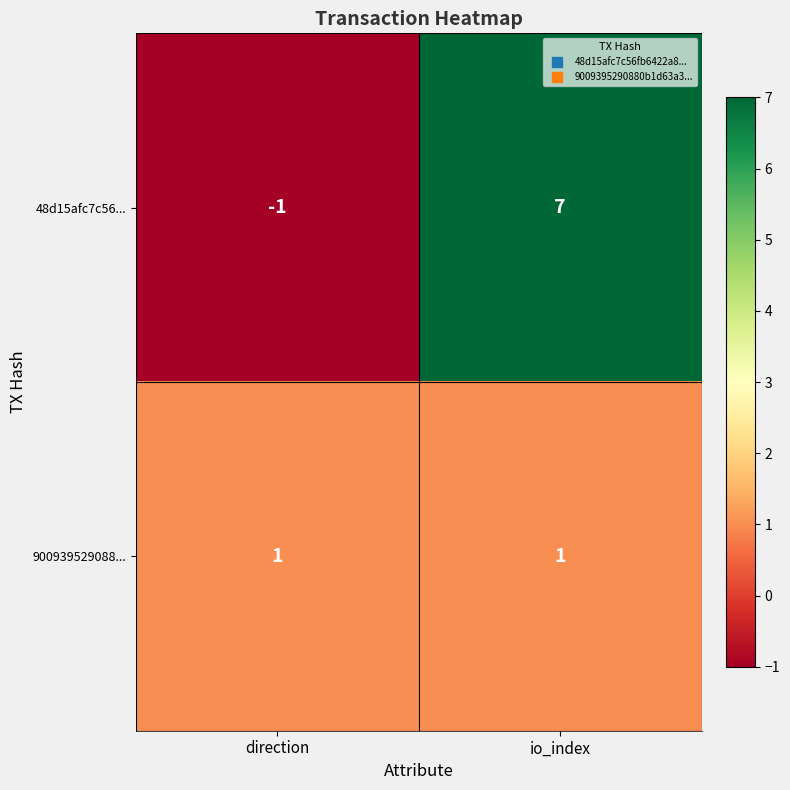

What is the greatest value displayed?

7